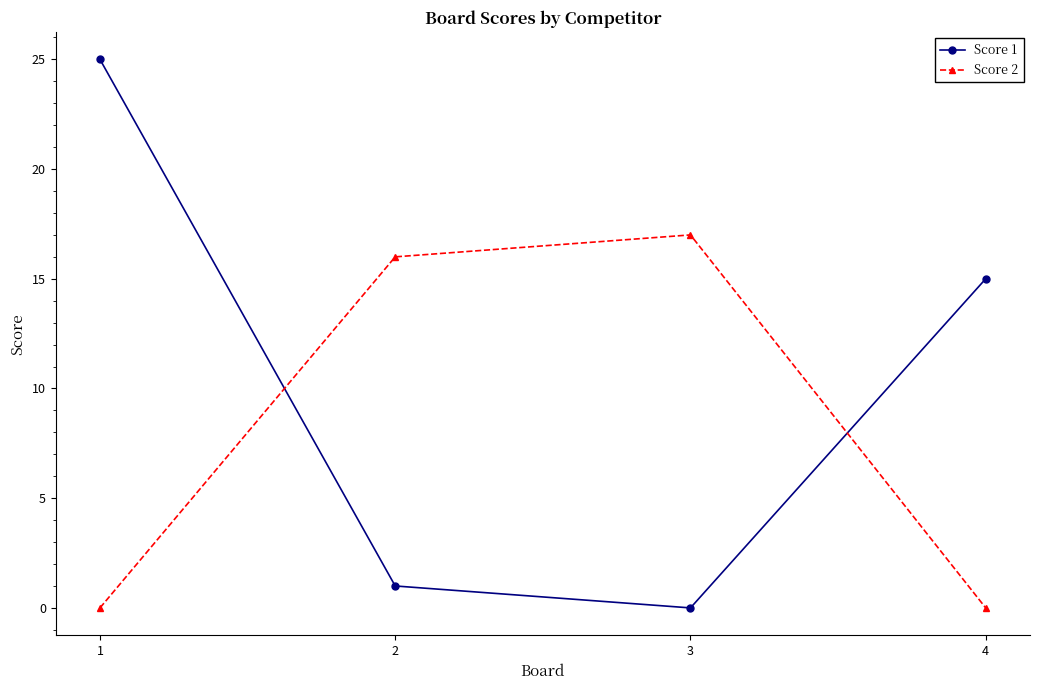

Rank the series by their average value, from highest to lowest.

Score 1, Score 2